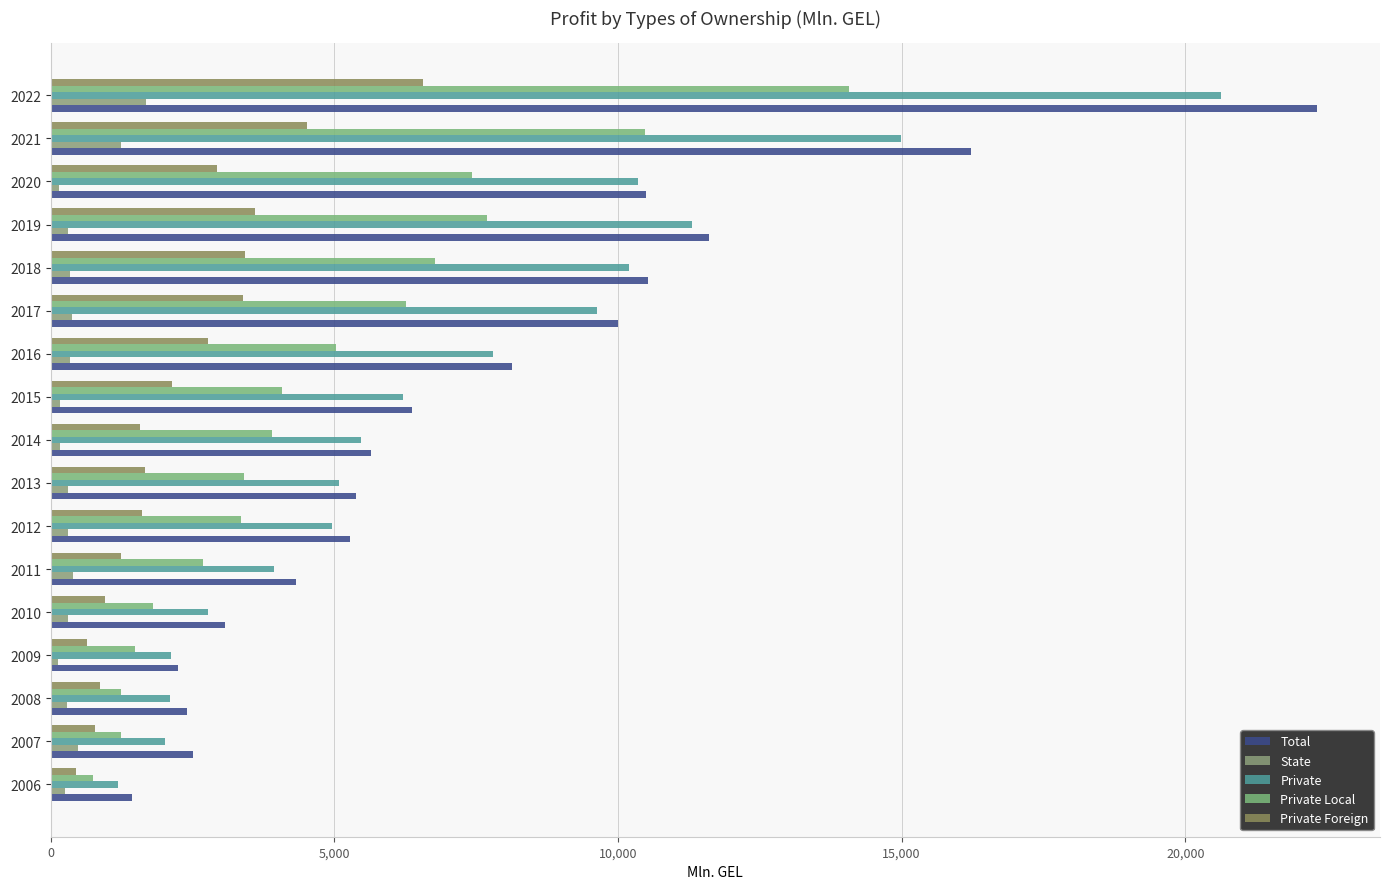

How many data points in Total are less than 5642?

8